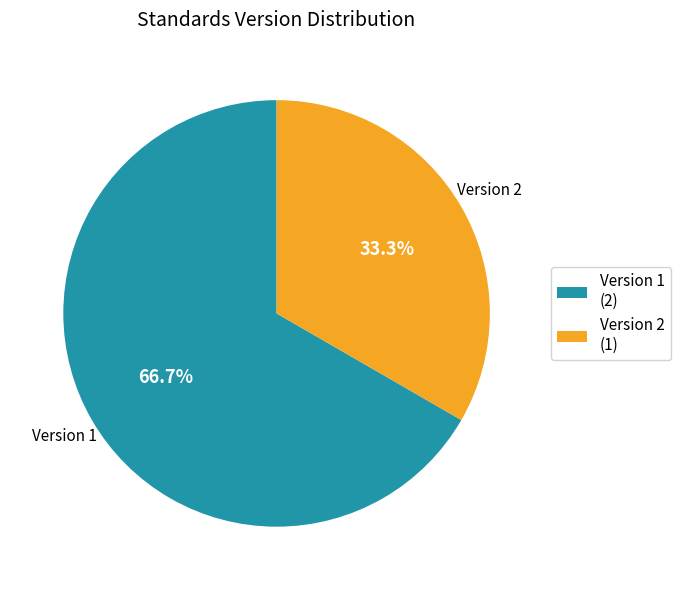

Does Version 1 represent more than half of the total?

Yes